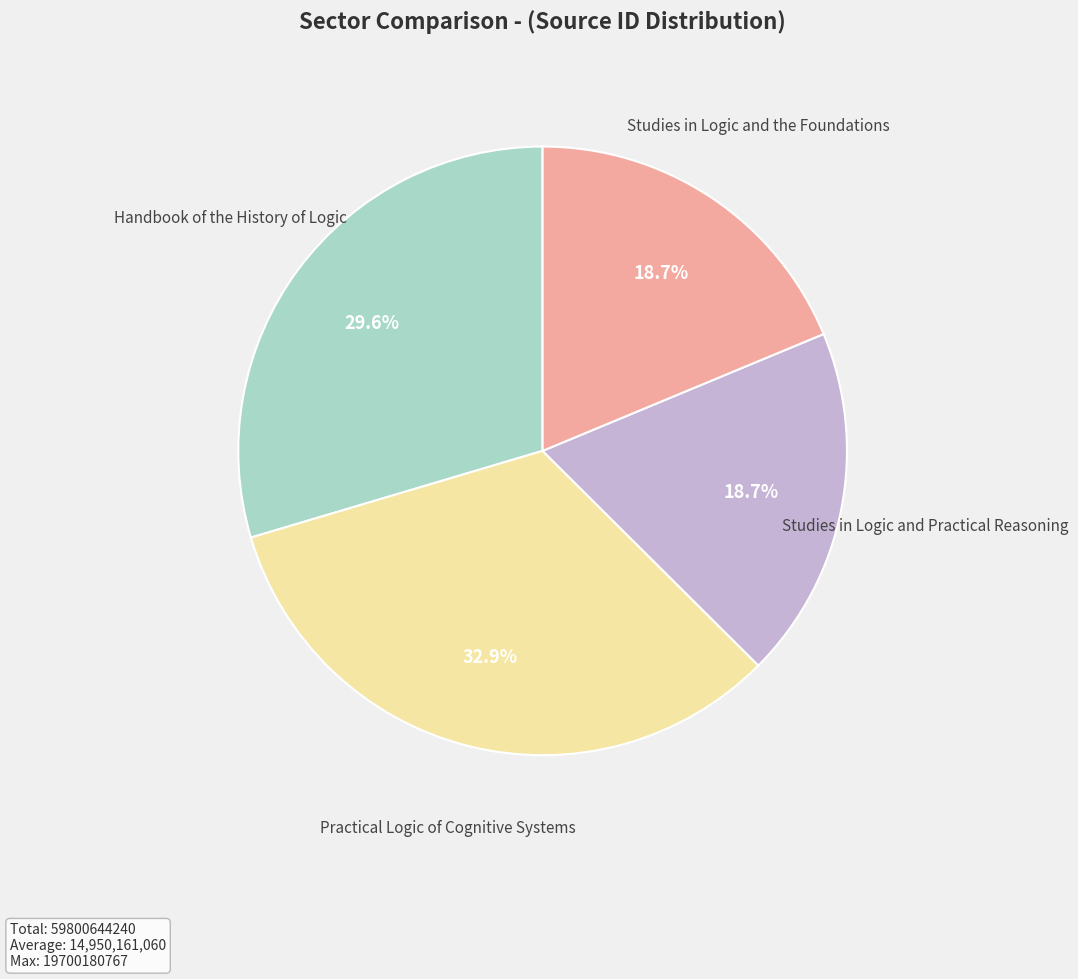

What is the largest slice in the pie chart?

Practical Logic of Cognitive Systems